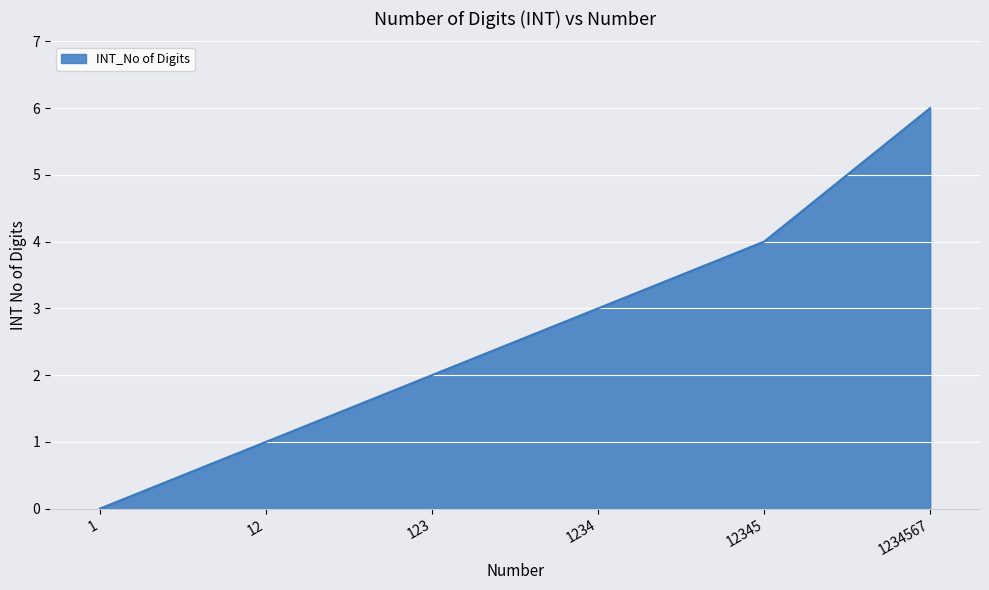

Rank the categories by value from lowest to highest.

1, 12, 123, 1234, 12345, 1234567